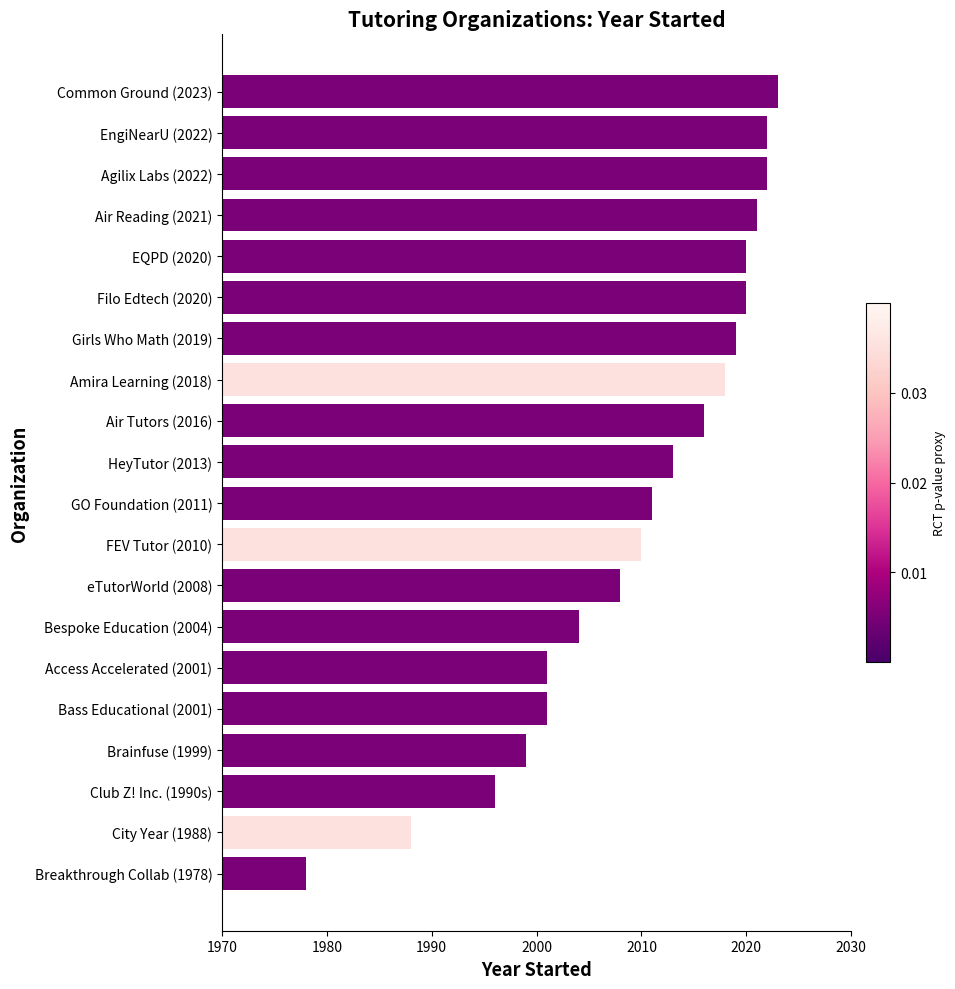

What is the difference between the maximum and second lowest values?

35